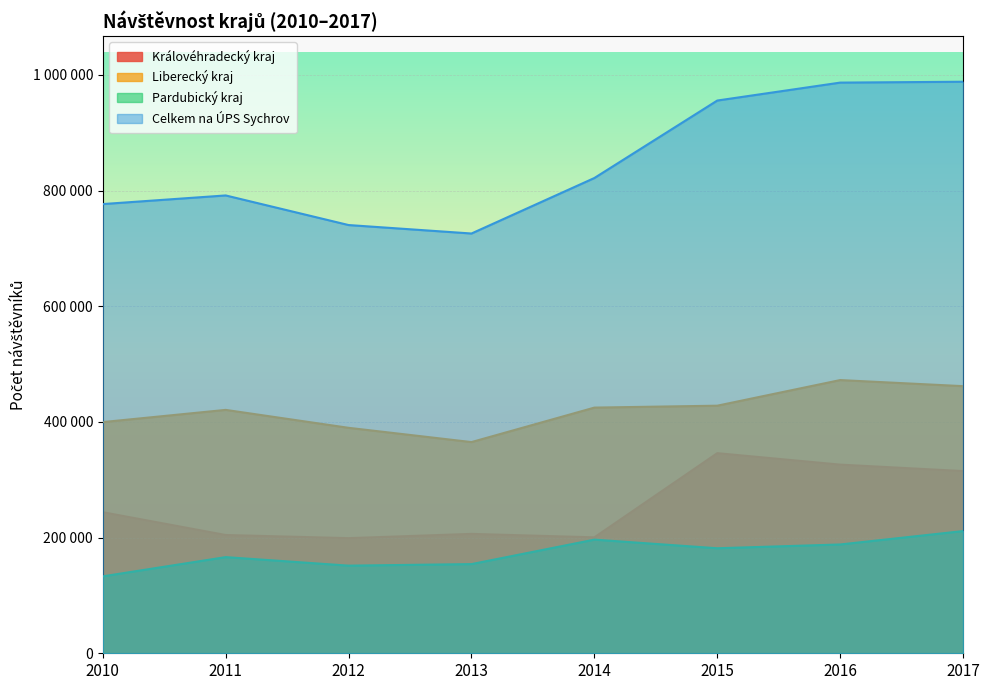

Which series has the widest spread of values?

Celkem na ÚPS Sychrov